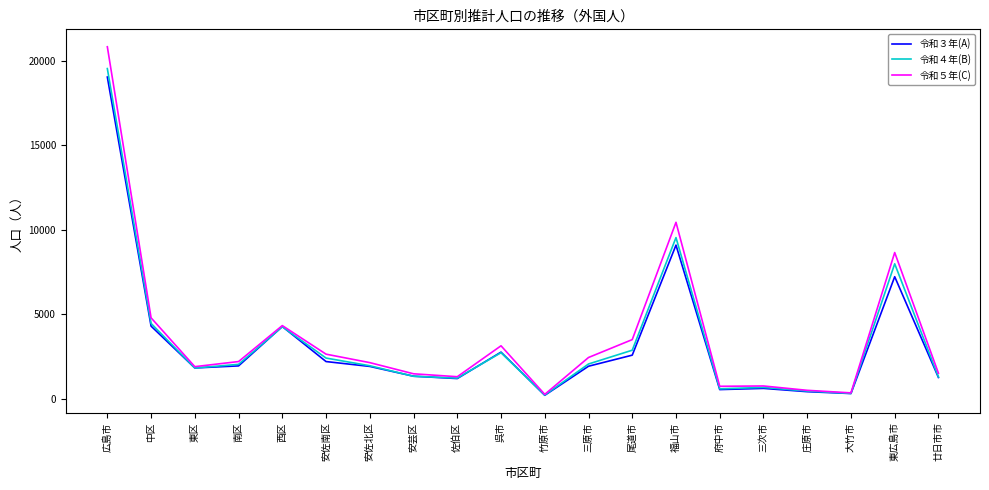

What is the sum of the 令和４年(B) values at 庄原市 and 広島市?

19986